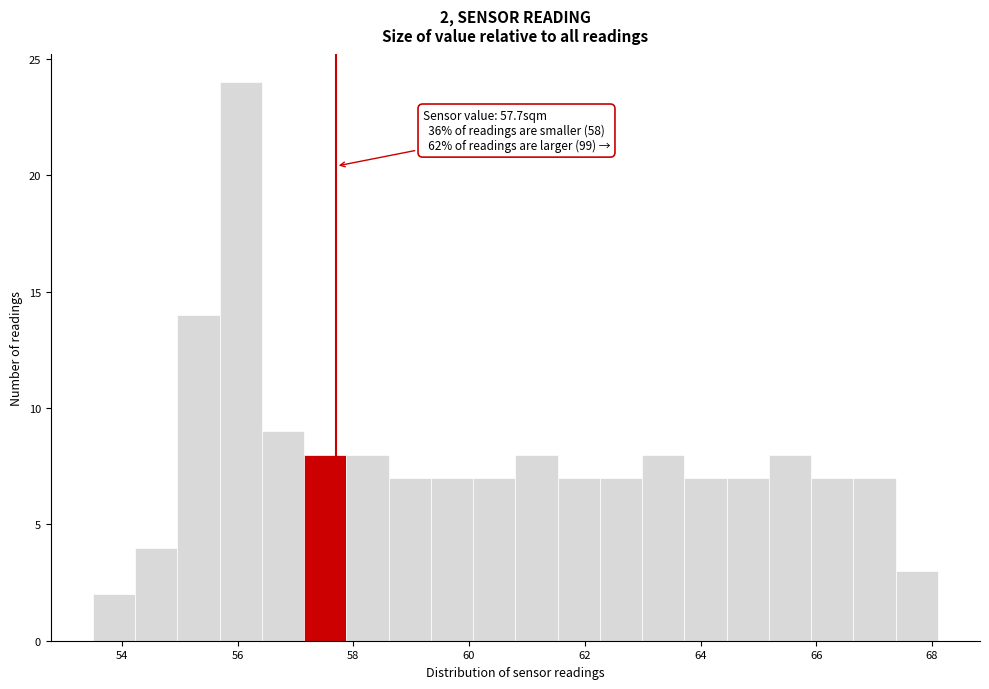

Read against the x-axis, roughly where is the centre of the tallest bar?

56.0